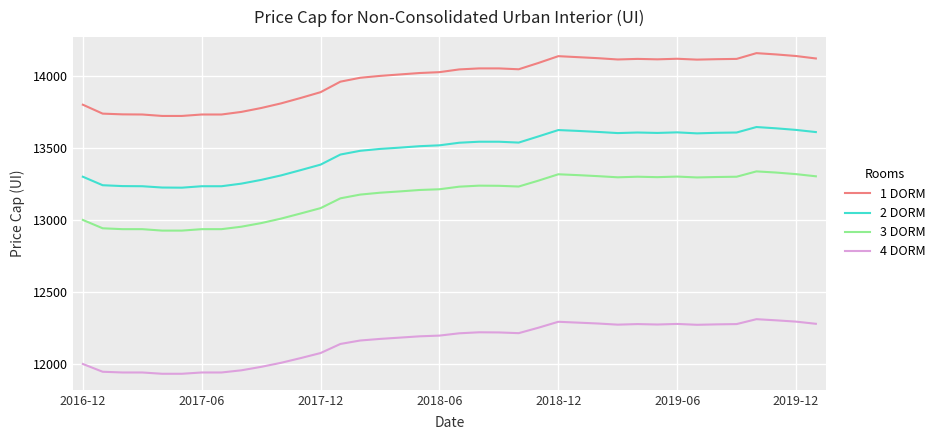

List the series in order of their overall mean, lowest first.

4 DORM, 3 DORM, 2 DORM, 1 DORM